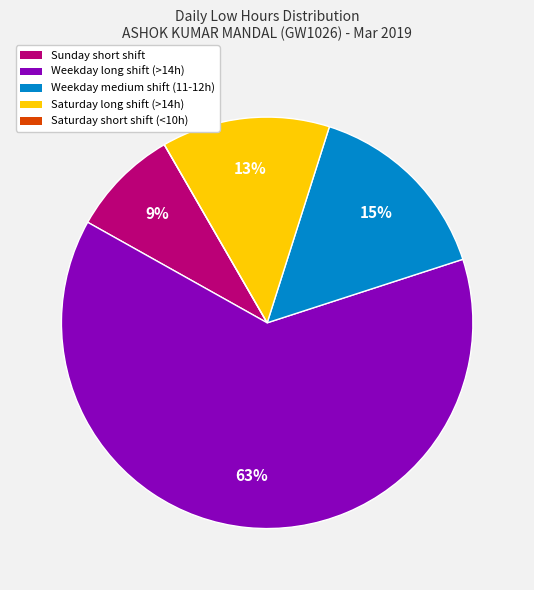

To the nearest percent, what is the average slice percentage?

20%